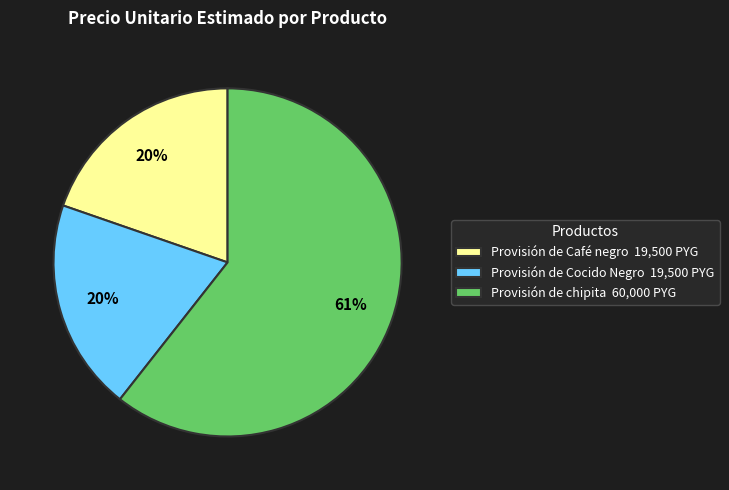

Which category has the biggest portion of the pie?

Provisión de chipita